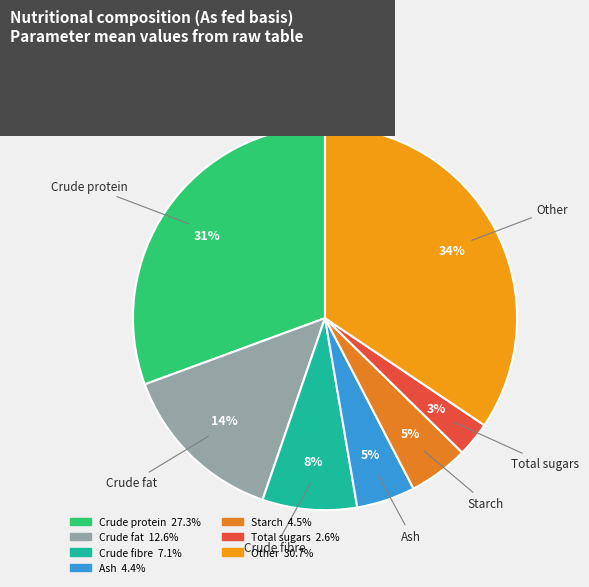

Which has a higher value, Ash or Crude fibre?

Crude fibre